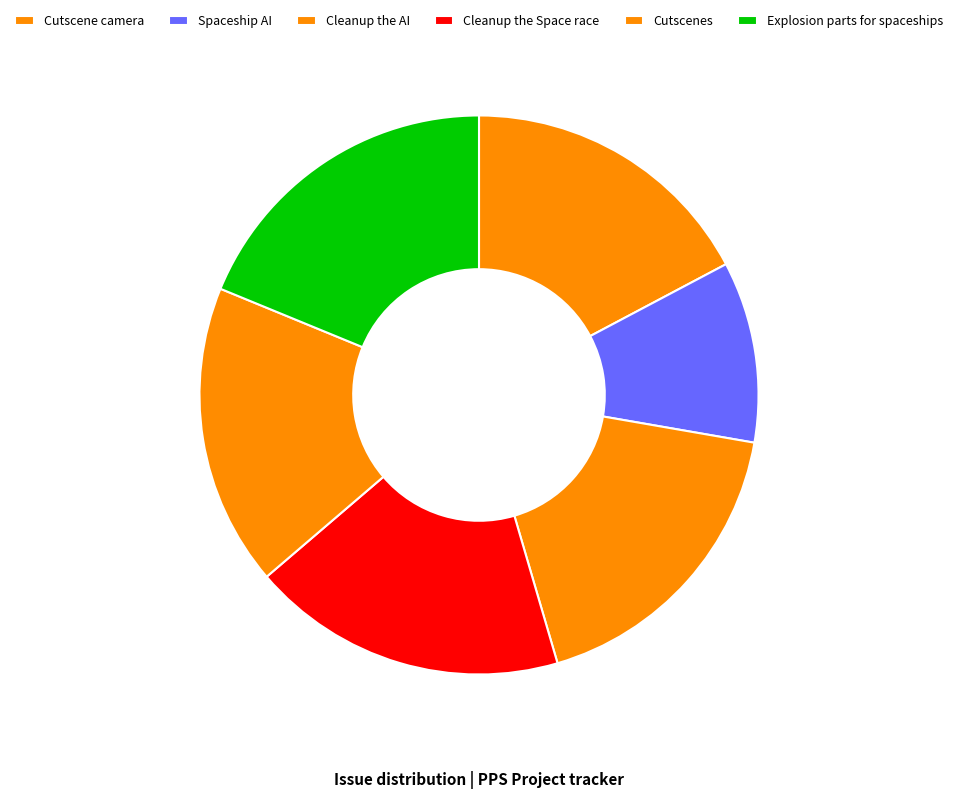

To the nearest percent, what percentage of the pie is Cleanup the AI?

18%